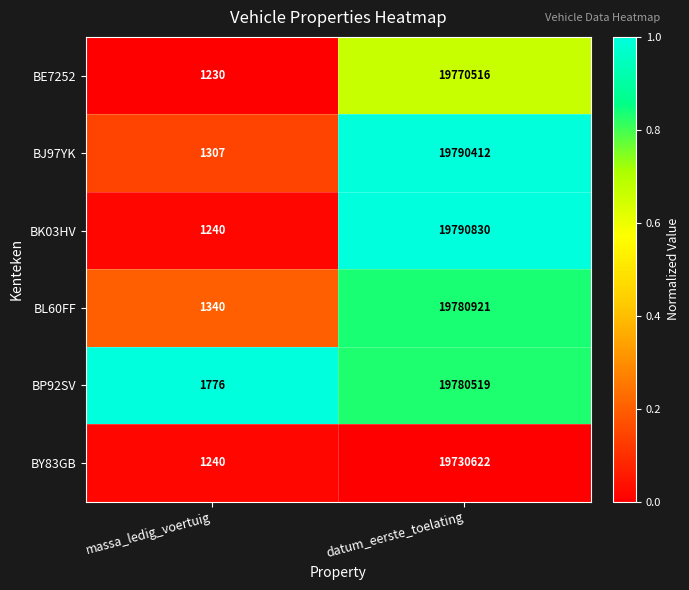

How many distinct data groups are displayed?

6